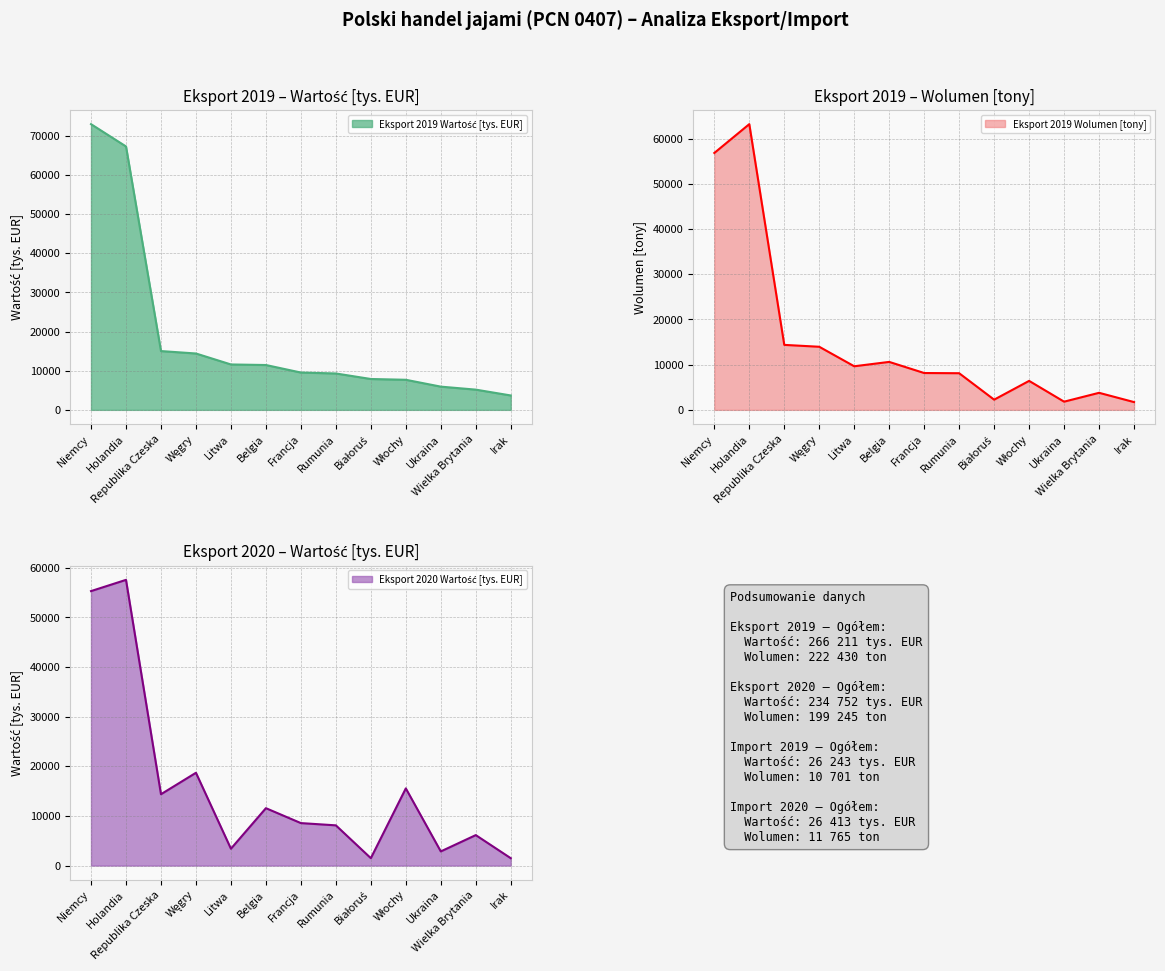

Does the chart display data point markers on the line(s)?

No